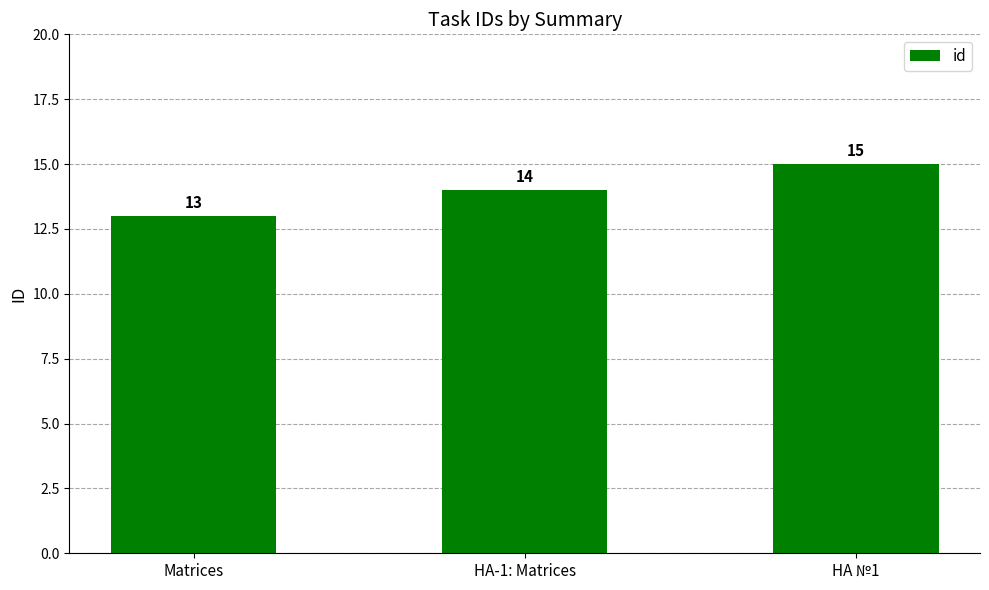

What is the approximate value at HA №1?

15